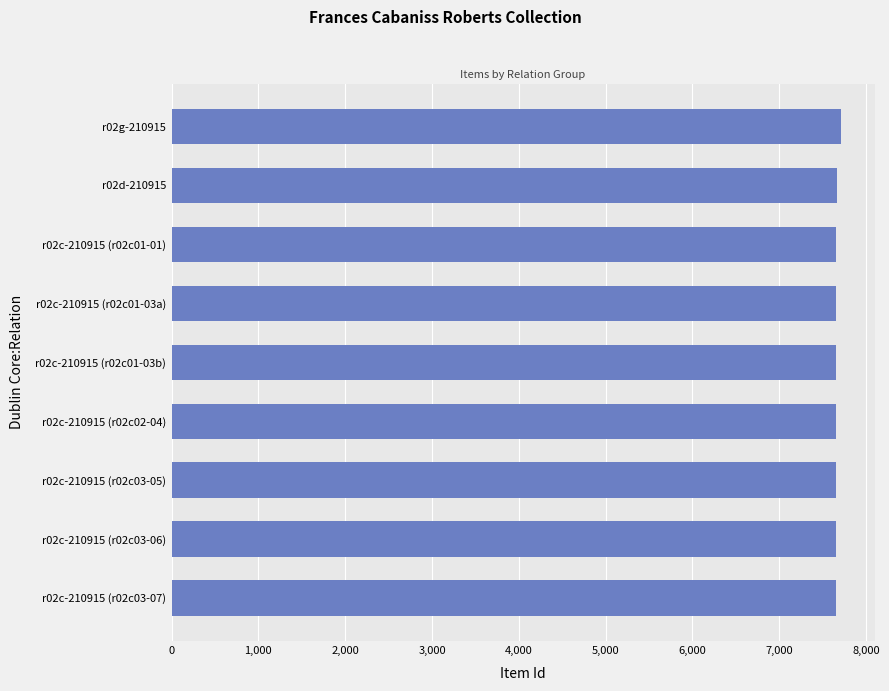

What is the value of the 9th bar from the top?

7649